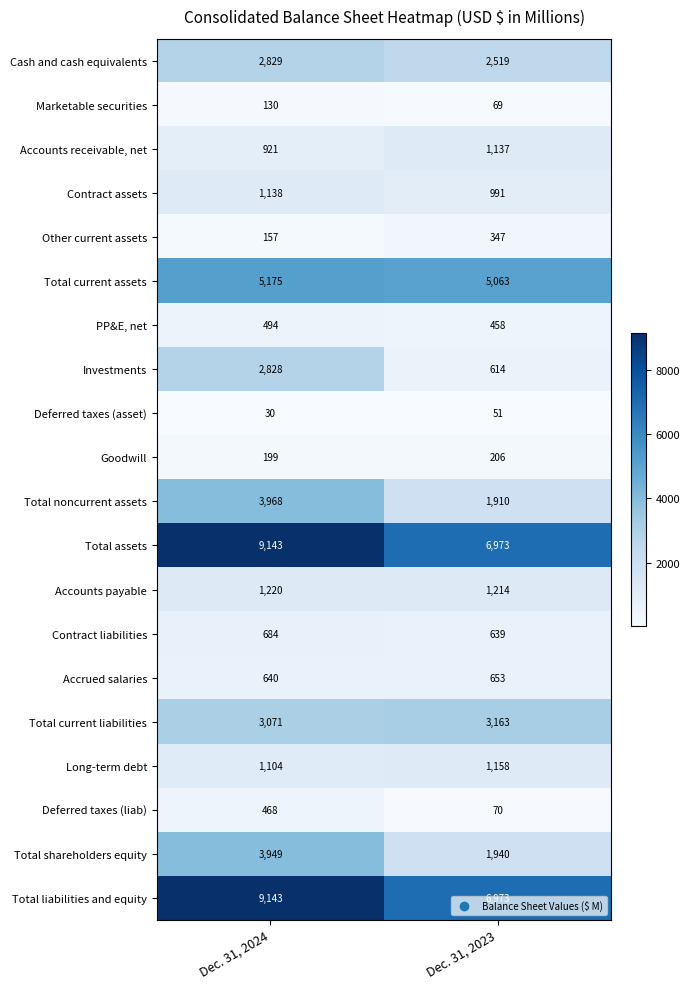

At which category does the chart reach its peak across all series?

Dec. 31, 2024